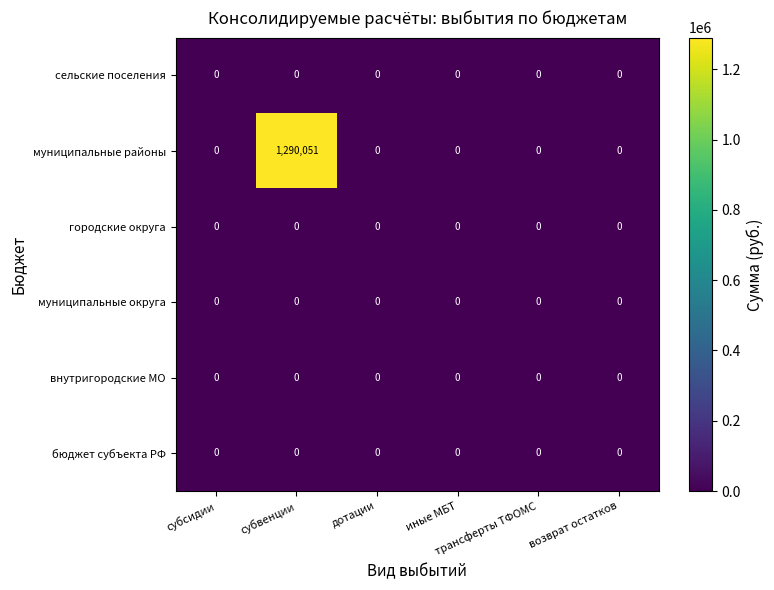

Which series changed the most between субвенции and трансферты ТФОМС?

муниципальные районы